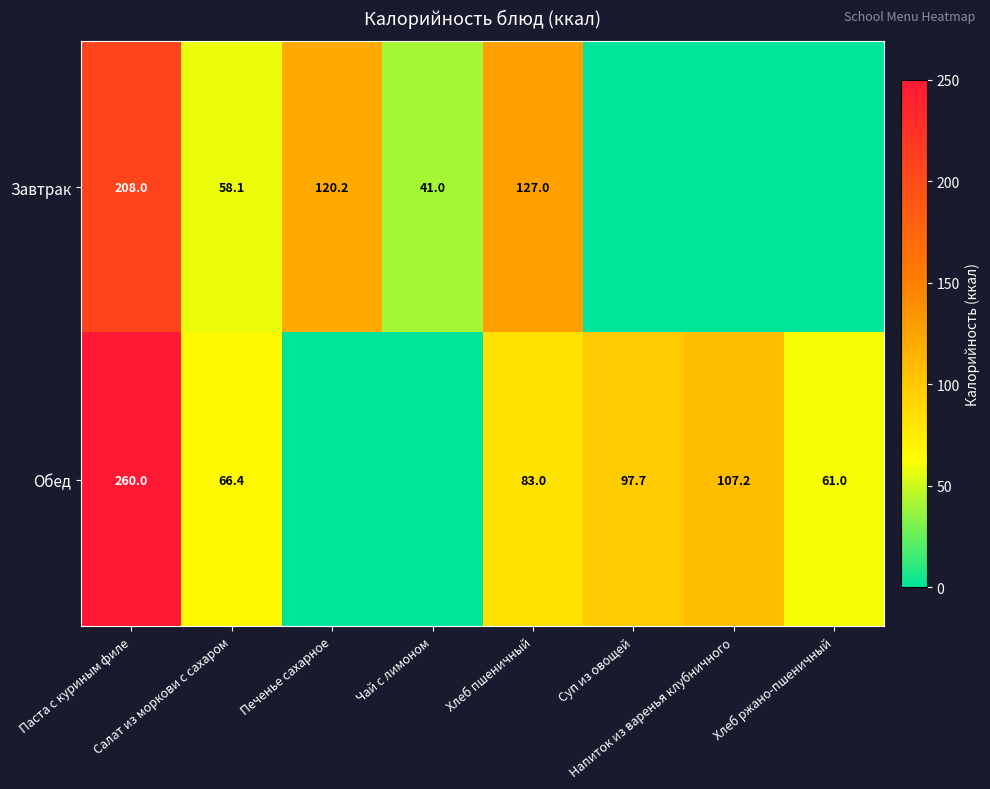

The Обед series shows 107.2 at Напиток из варенья клубничного. True or false?

True